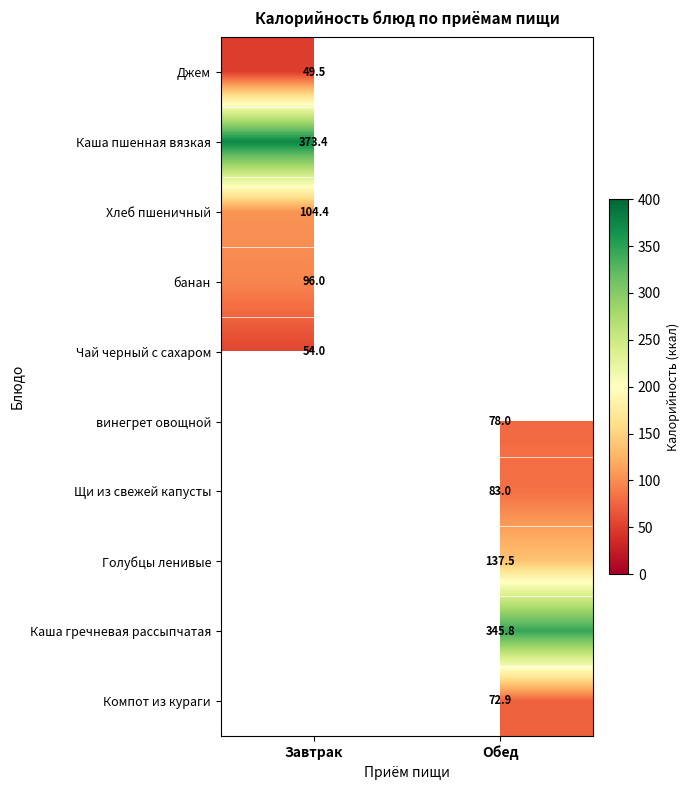

Is it true that Каша гречневая рассыпчатая equals 488.0 at Обед?

False